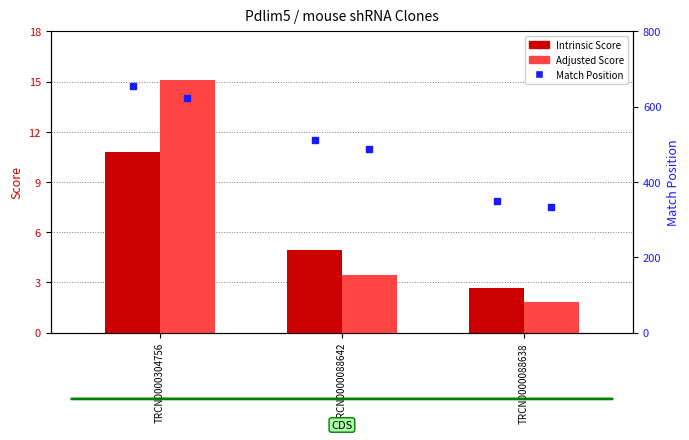

Which series reaches the minimum Y coordinate?

Adjusted Score